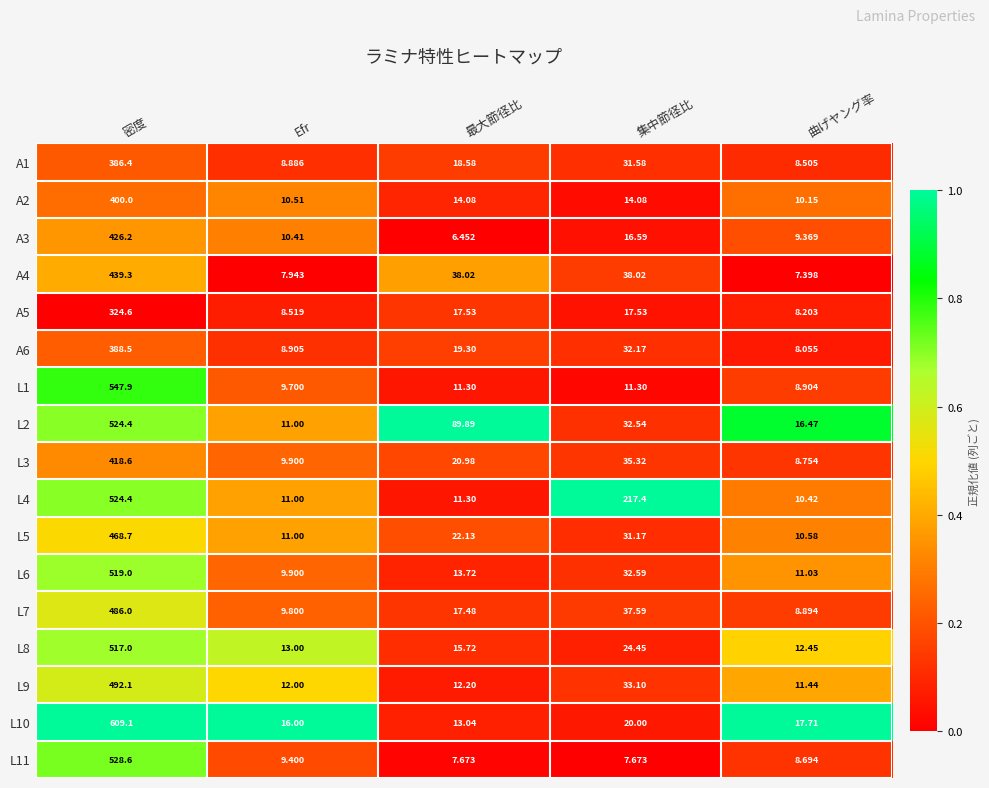

What is the spread (max minus min) of values at 集中節径比?

209.7